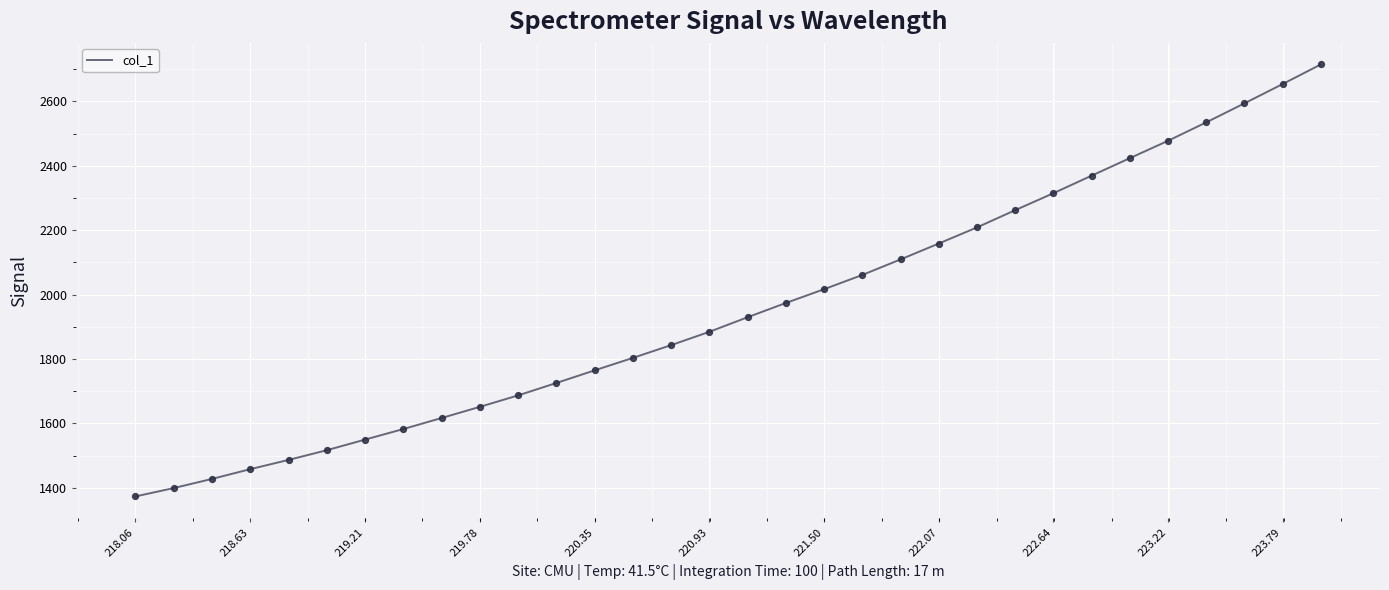

What is the difference between the maximum and minimum values?

1341.6